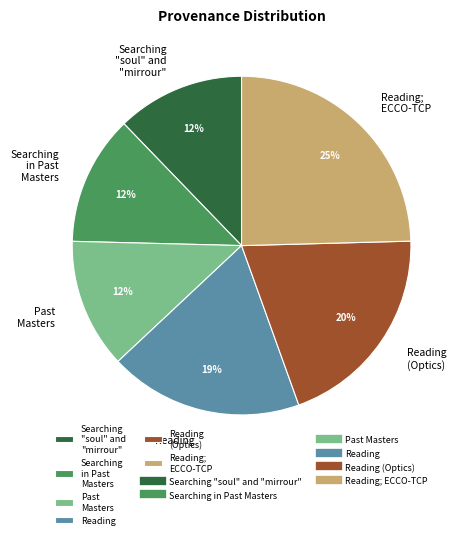

Do Past Masters and Reading together represent more than half of the pie?

No